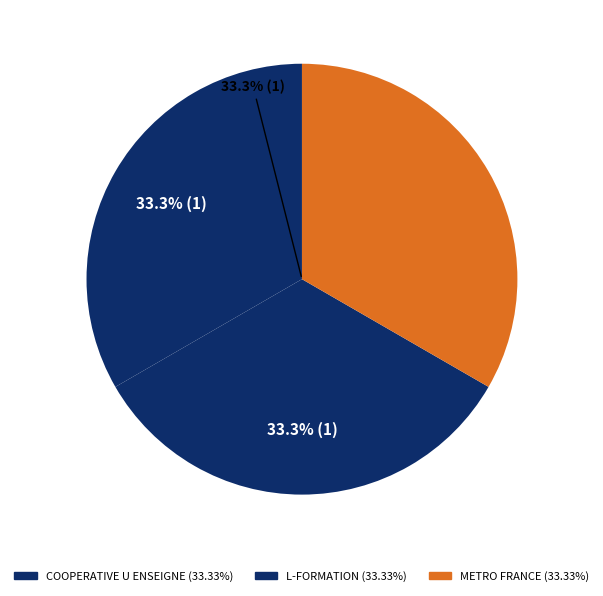

How many slices are in this pie chart?

3